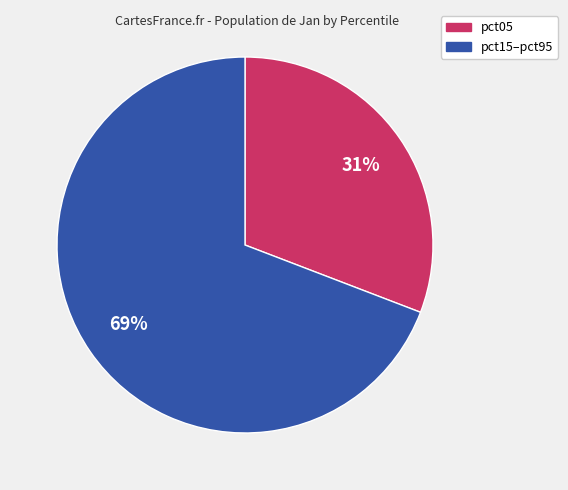

To the nearest percent, what is the difference between the largest and smallest slice percentages?

38%